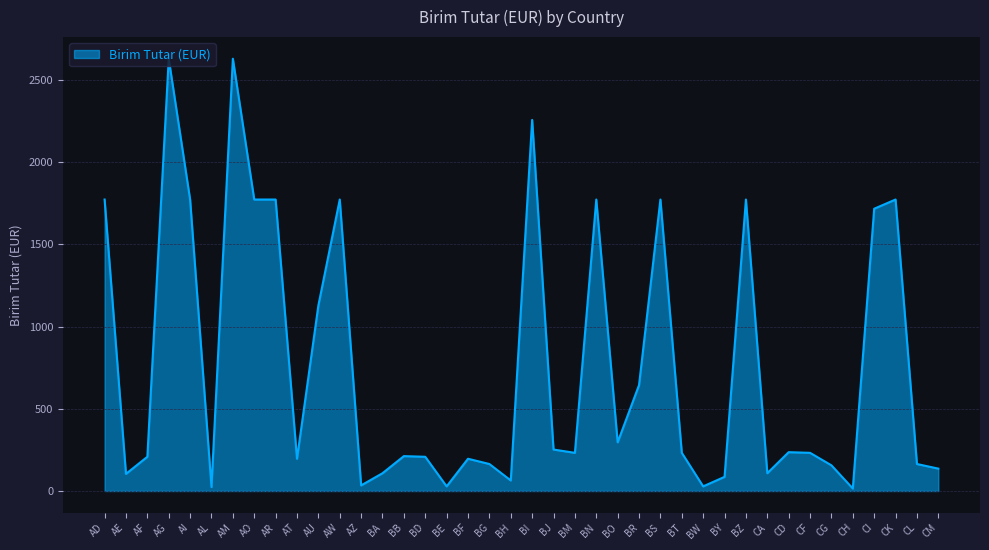

What is the difference between the values at AF and CI?

1508